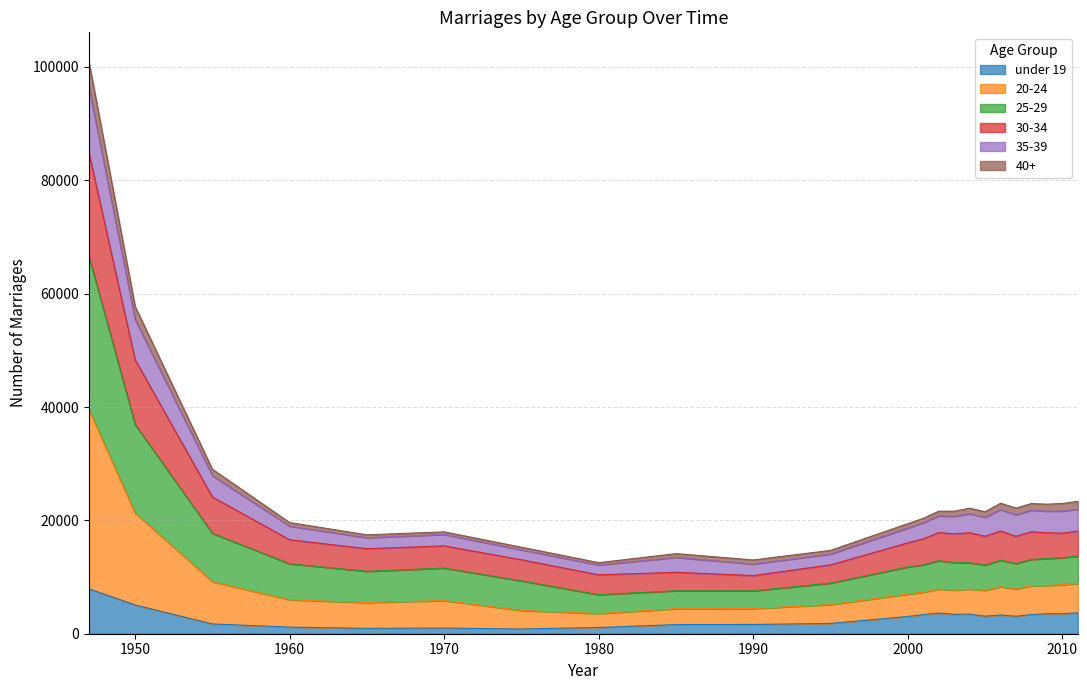

The under 19 series shows 4664 at 2003. True or false?

False